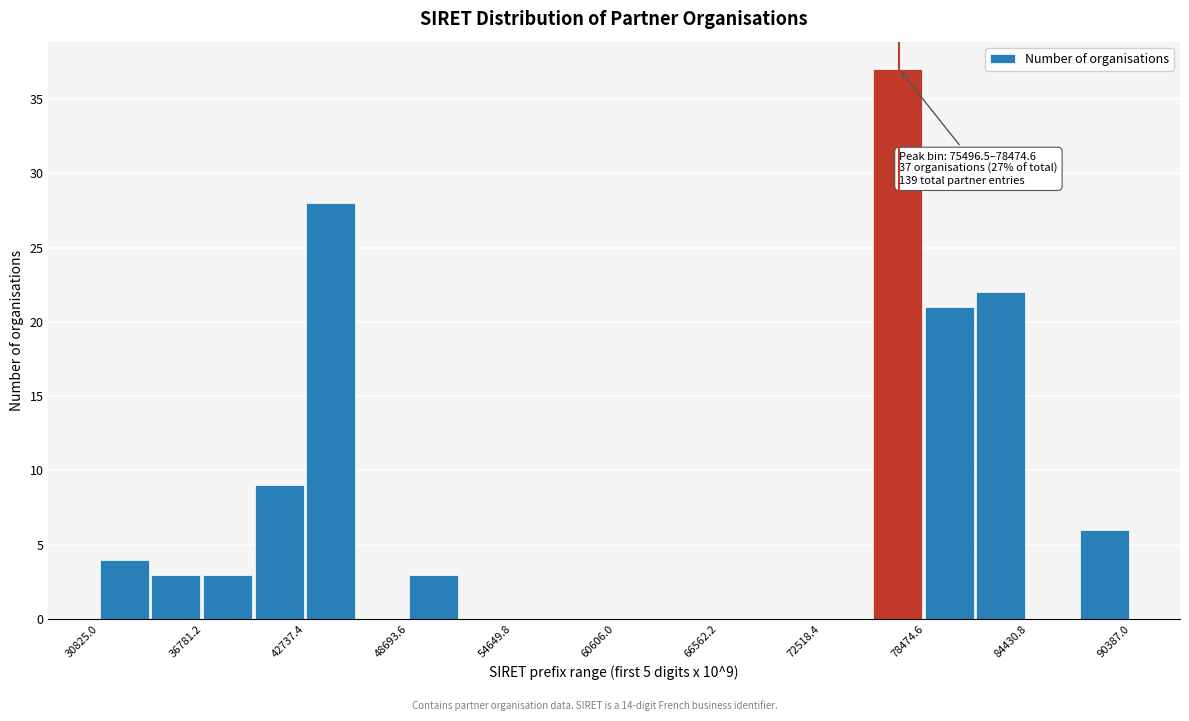

Around what value on the x-axis is the tallest bar? Give the approximate position of its centre, as read against the axis.

77000